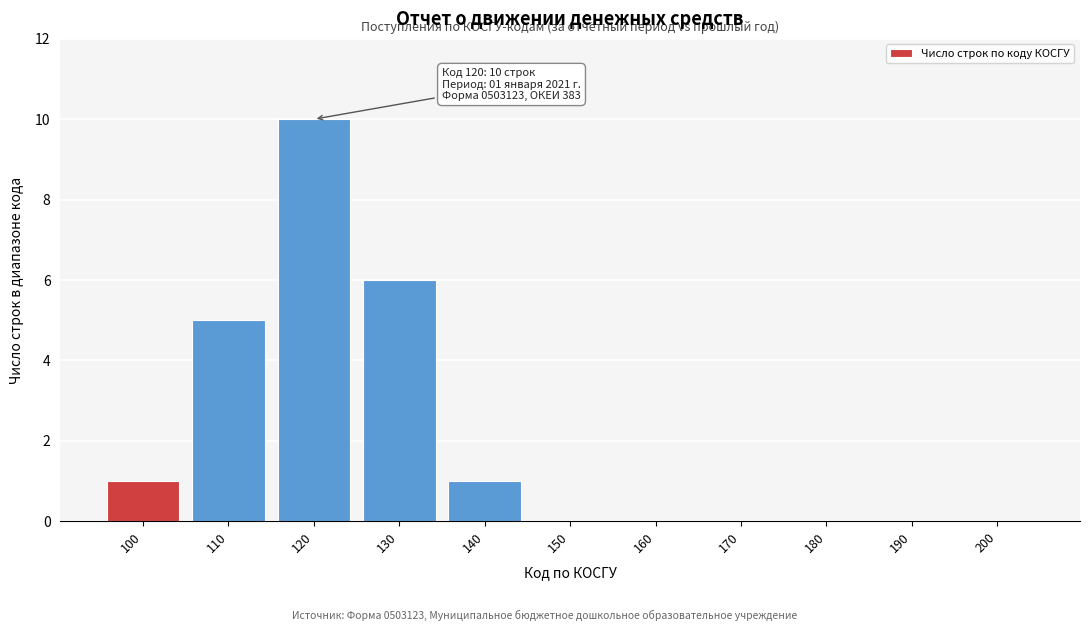

Reading left to right, list all the values displayed in this chart.

100=1	110=5	120=10	130=6	140=1	150=0	160=0	170=0	180=0	190=0	200=0